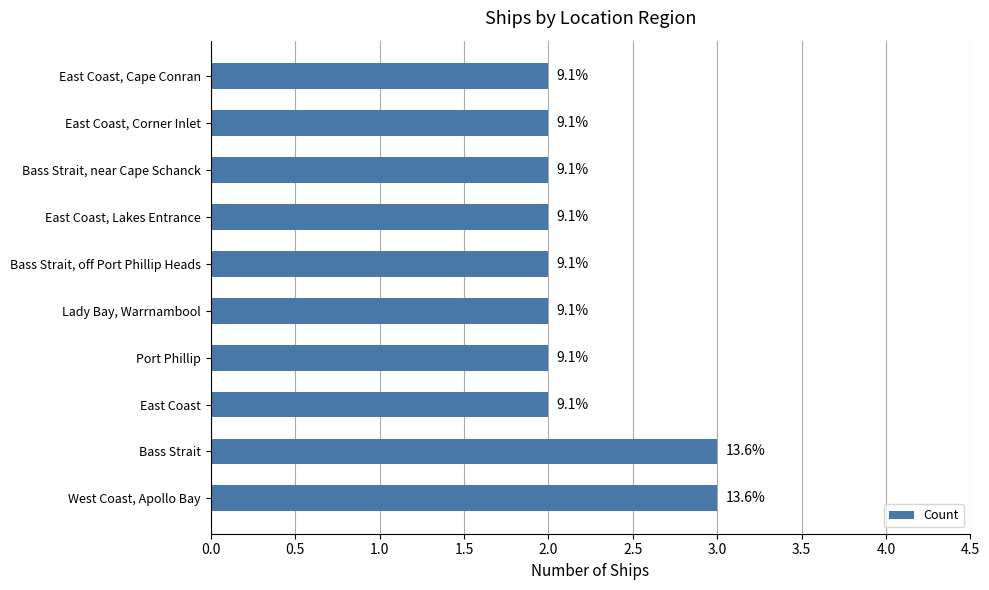

How many bars are there in total?

10